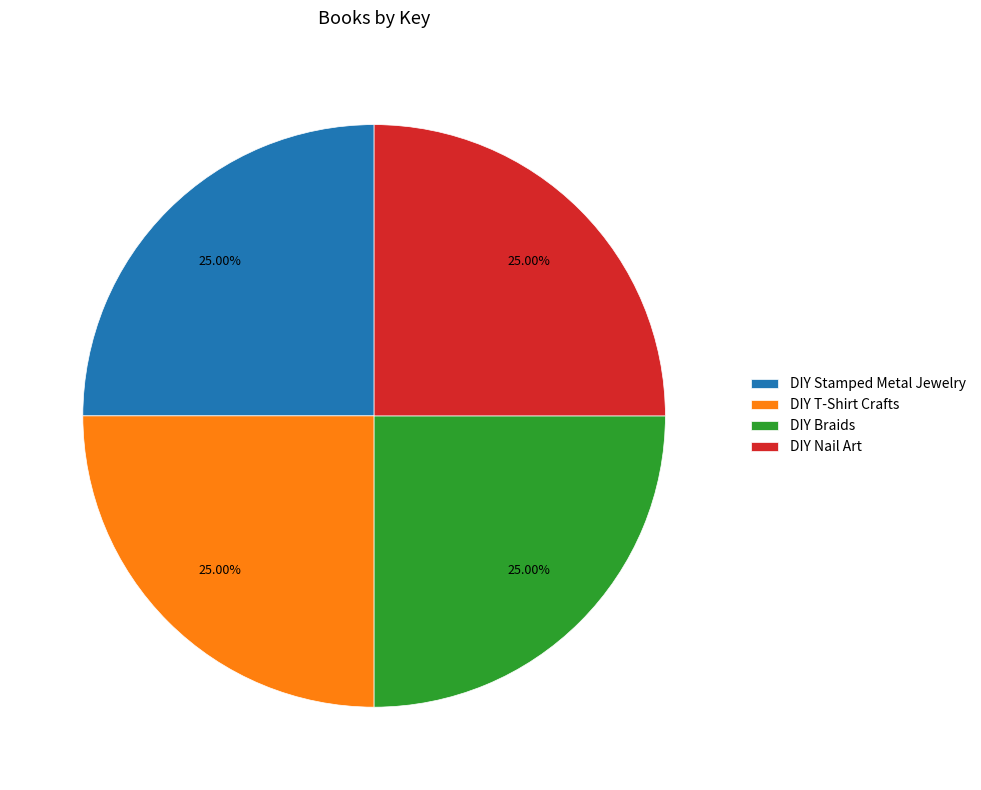

To the nearest percent, what is the average slice percentage?

25%